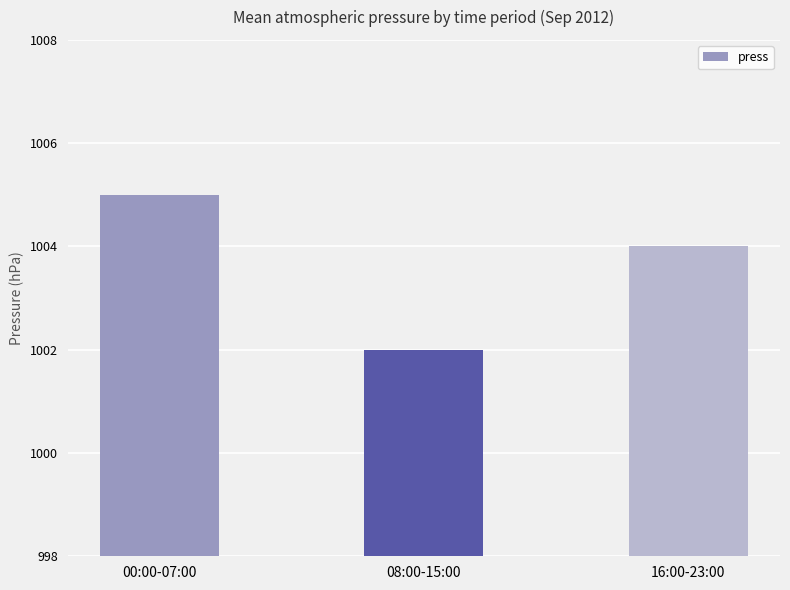

Is it true that the value at 00:00-07:00 is 246?

False